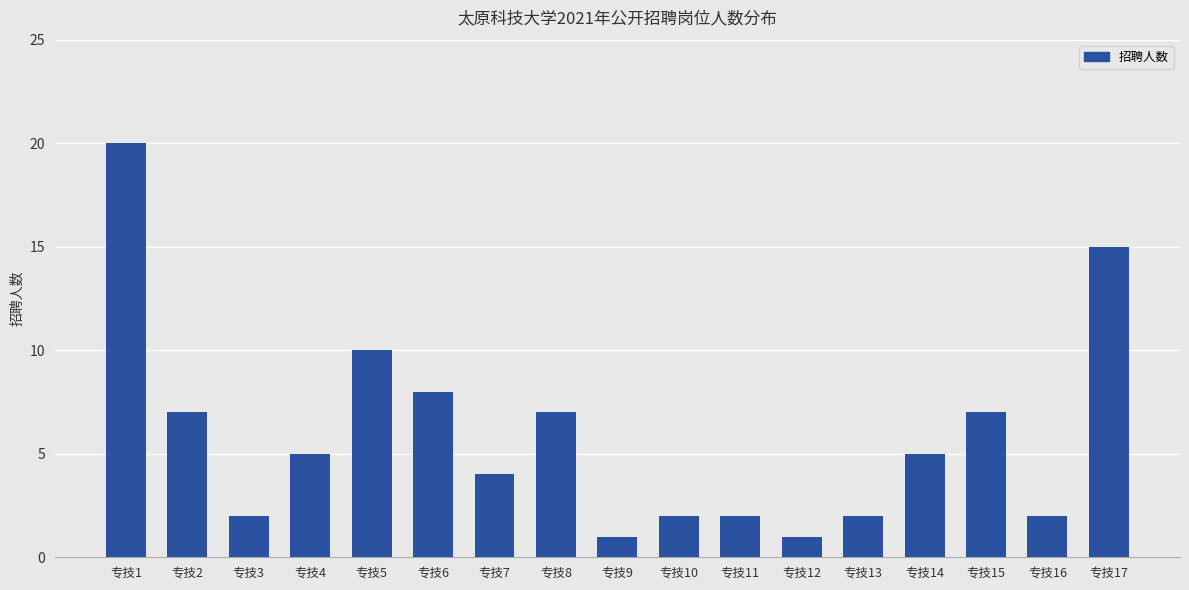

What is the change in value from 专技14 to 专技16?

-3